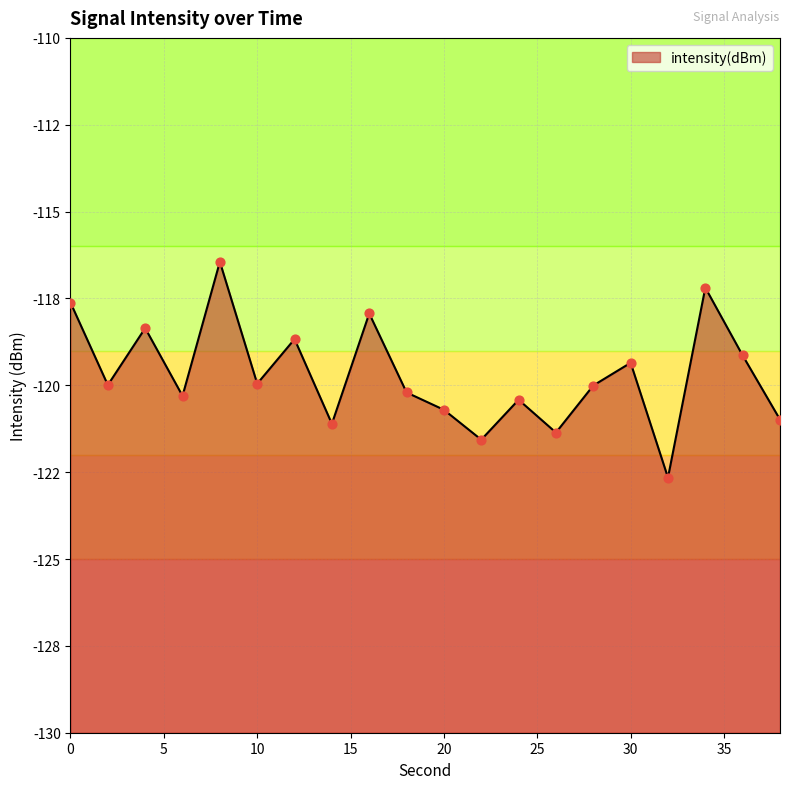

What is the change in value from 2 to 22?

-1.6